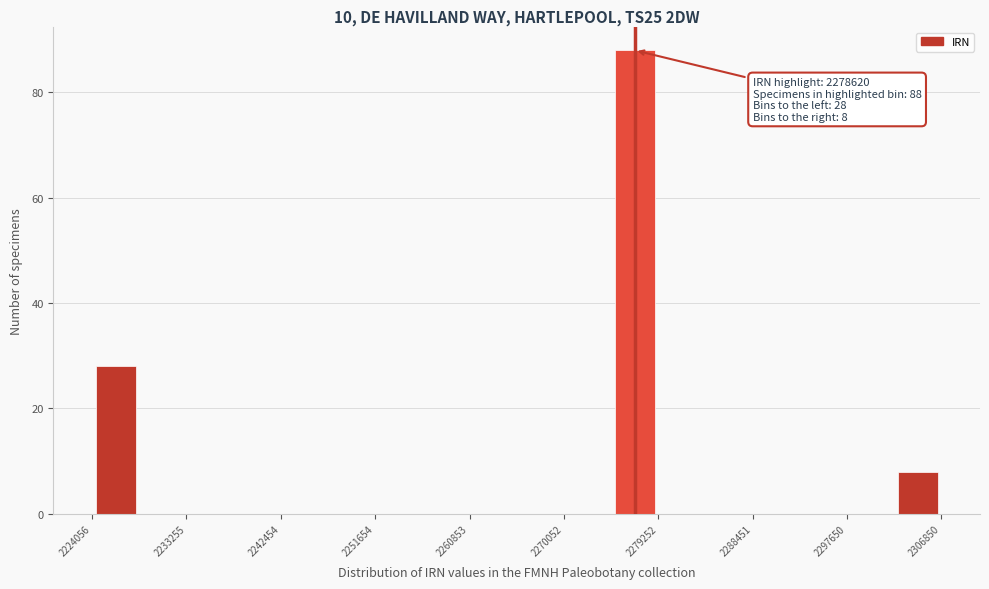

Over which range of the x-axis is the bar tallest?

2275000 to 2279000